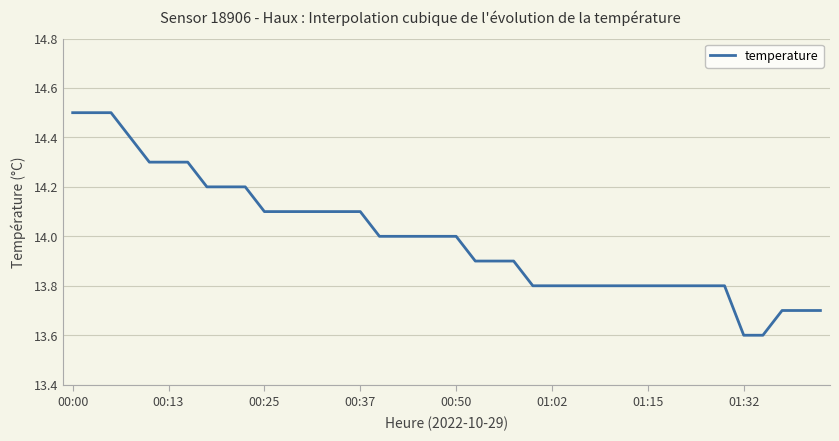

What is the maximum value shown in the chart?

14.5